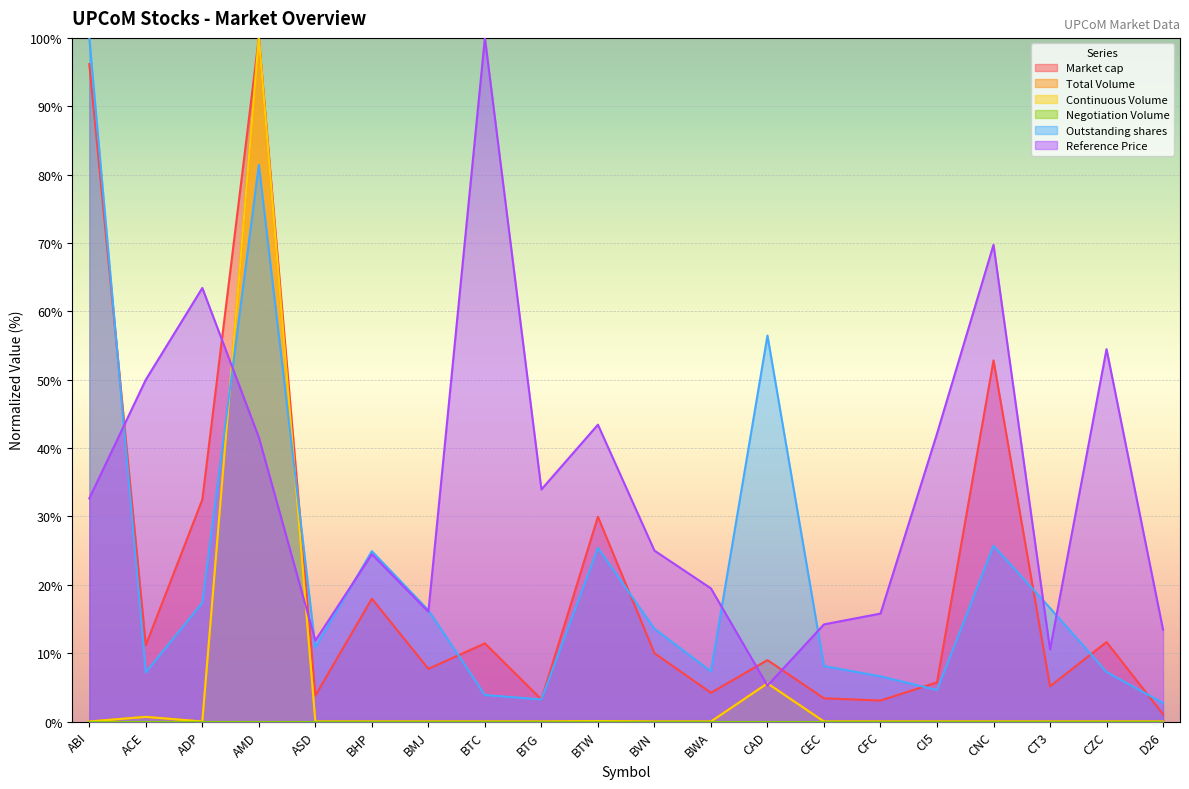

What is the maximum value shown in the chart?

100.0